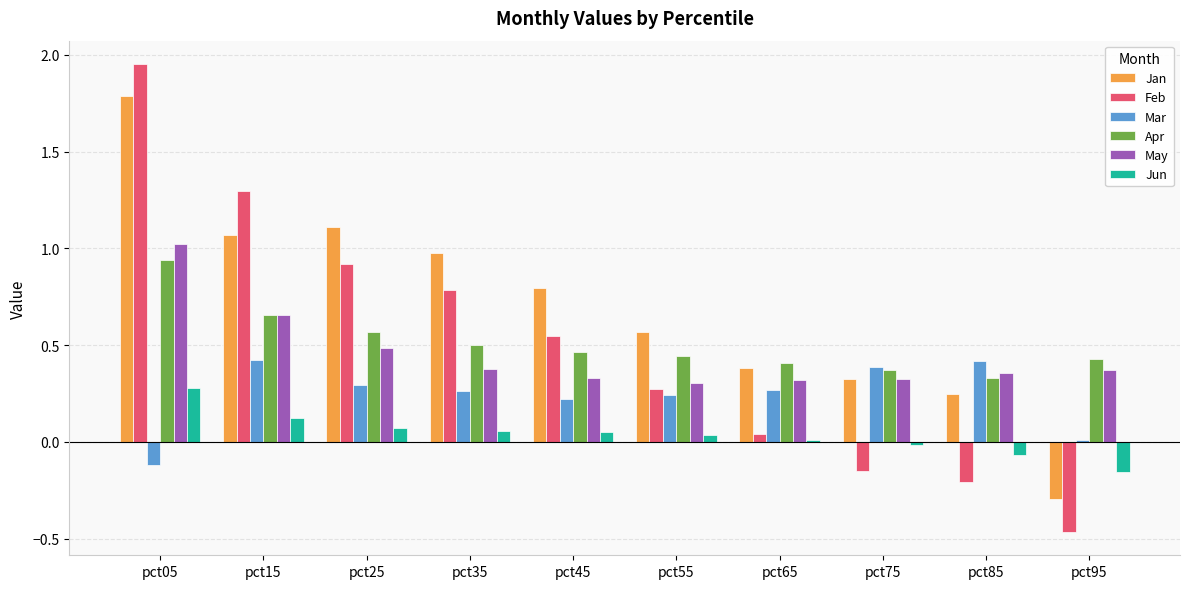

Which series has the largest range (max minus min)?

Feb